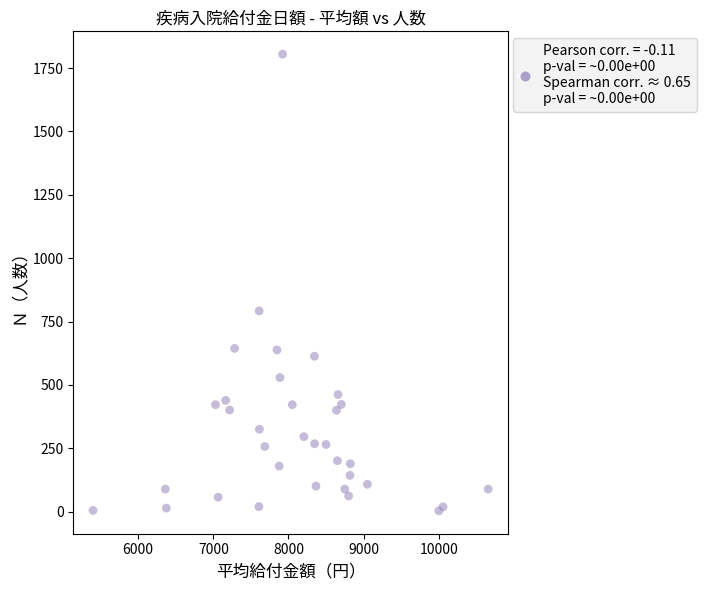

What Y value in the scatter plot is closest to 904?

792